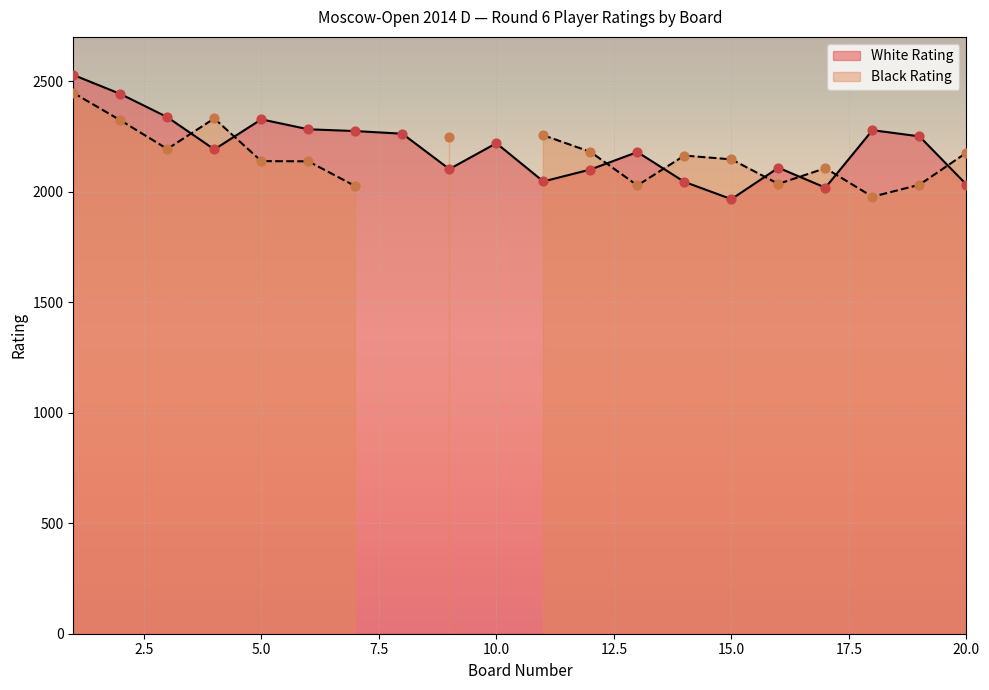

Which series has the largest total across all categories?

White Rating